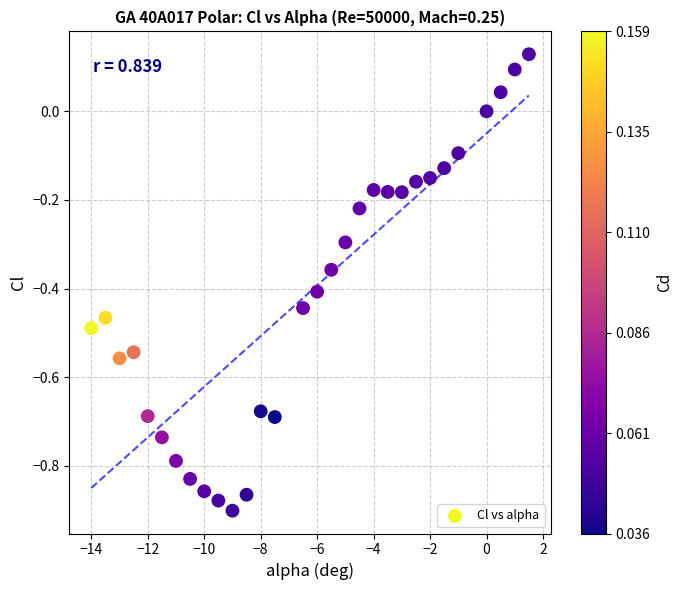

What is the range of X values (max minus min)?

15.5